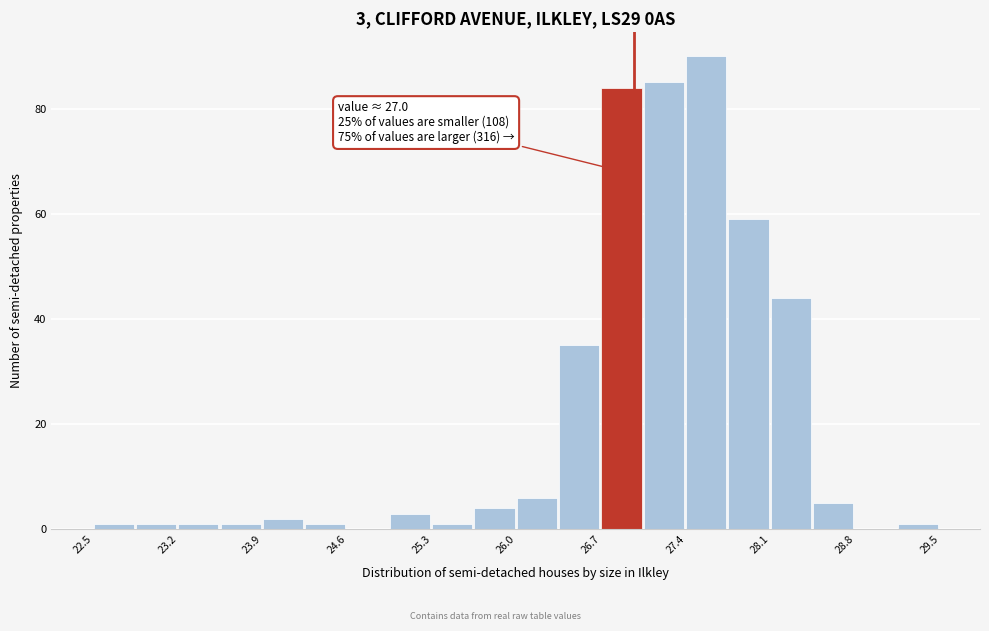

Around what value on the x-axis is the tallest bar? Give the approximate position of its centre, as read against the axis.

27.6